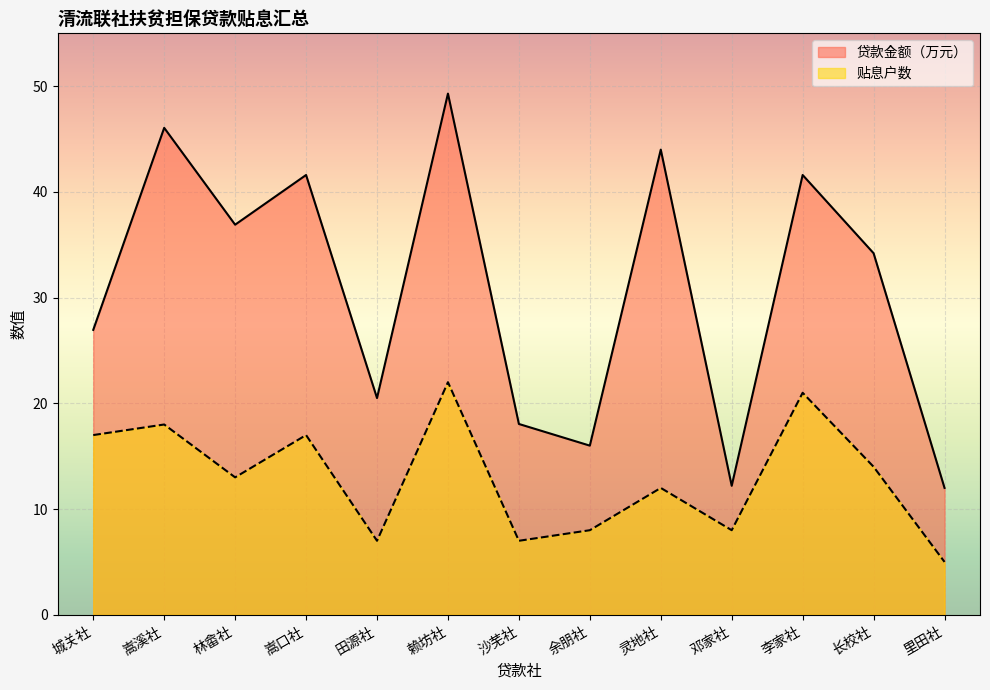

How many data points does each series have?

13